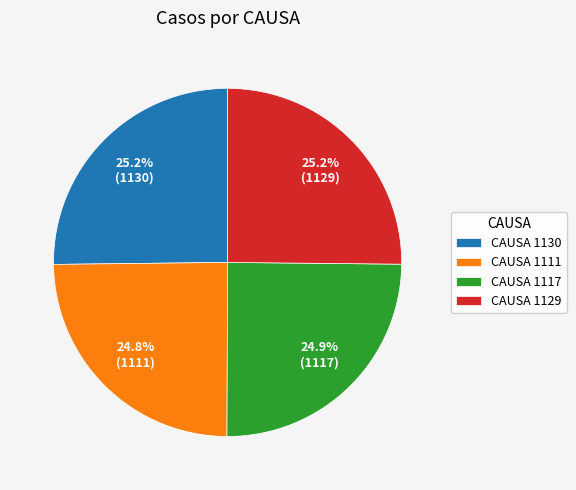

Does any single category account for the majority?

No